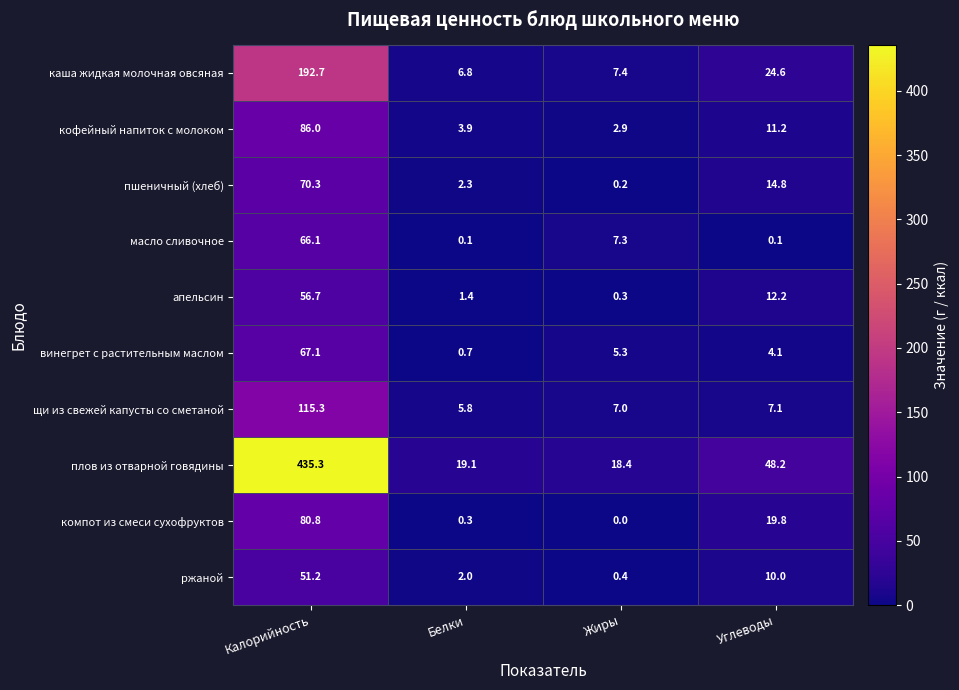

What is the difference between the second highest and second lowest values in the плов из отварной говядины series?

29.1